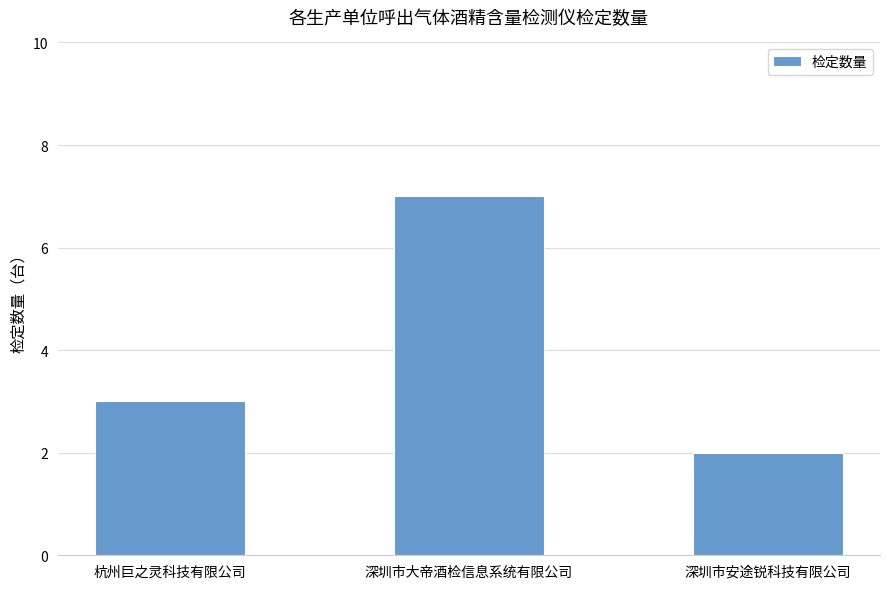

Reading left to right, transcribe all the data shown in this chart.

3	7	2